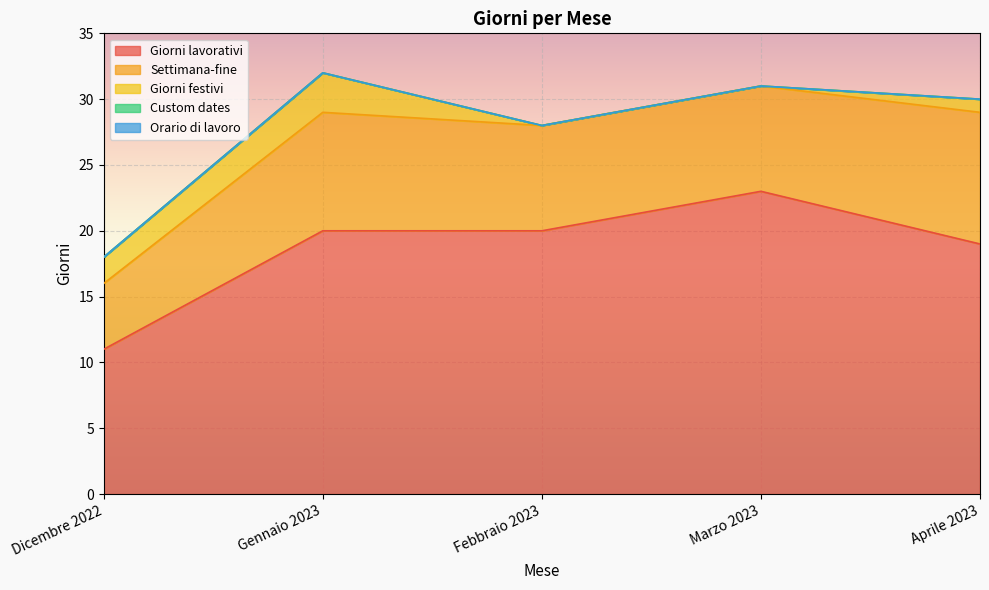

True or false: Giorni lavorativi and Orario di lavoro intersect in this chart.

False